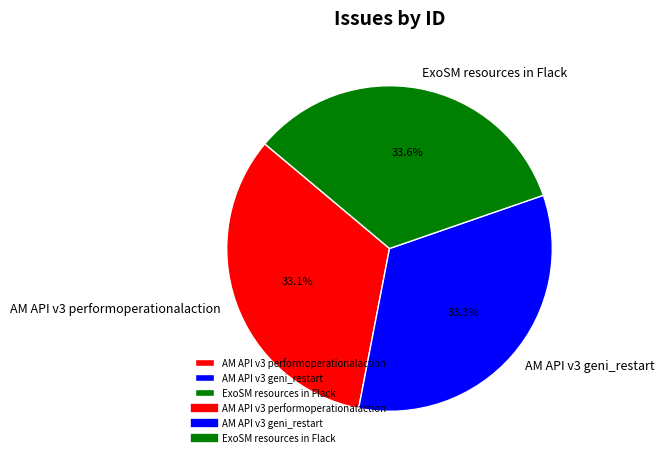

Is it true that AM API v3 performoperationalaction is 27% of the pie?

False